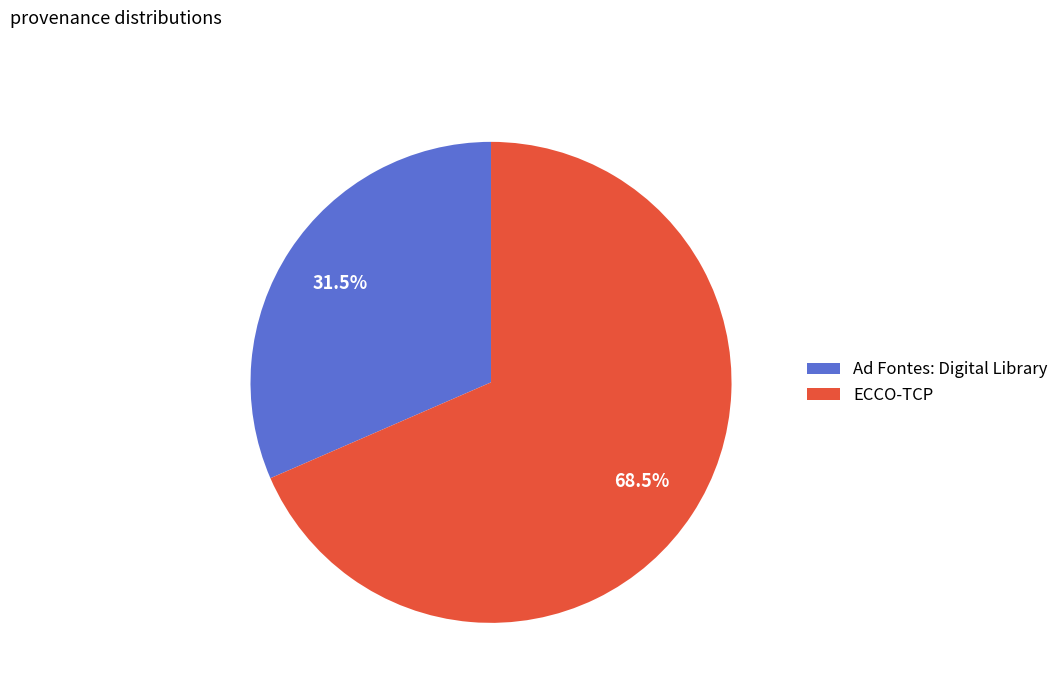

Rank the categories by value from lowest to highest.

Ad Fontes: Digital Library, ECCO-TCP